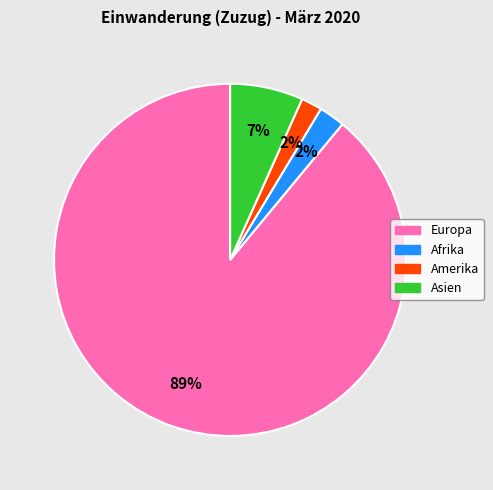

To the nearest percent, what is the difference between the Amerika and Europa slice percentages?

87%